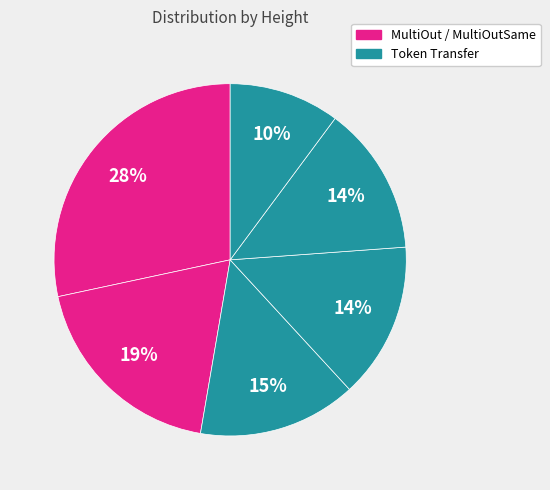

How many segments does this pie chart have?

6